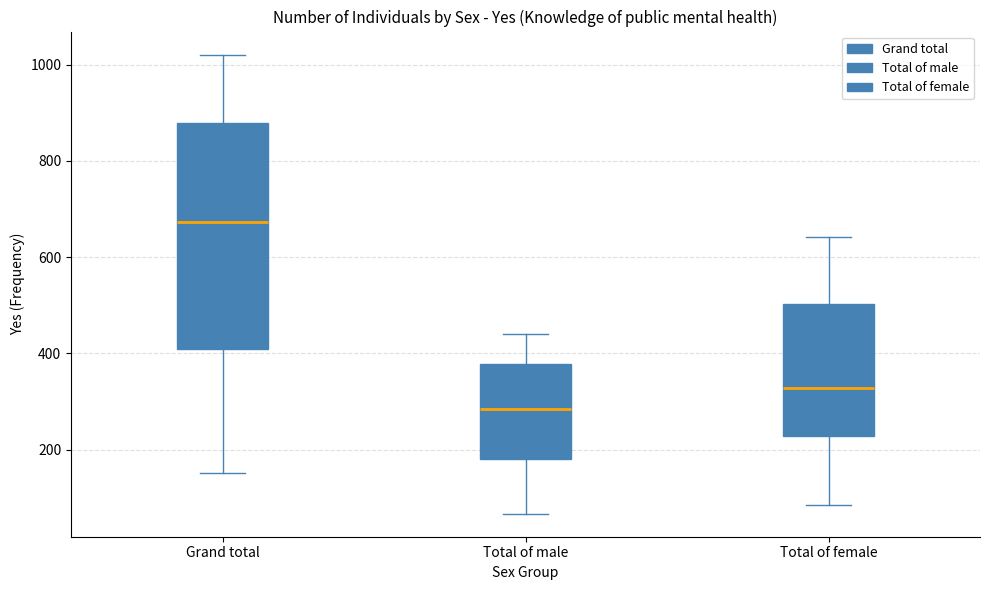

Reading left to right, transcribe this box plot: for each box, give where its median line is, the range the box spans, and where its two whiskers end, as read against the y-axis. The values are not printed on the chart, so give them approximately, as read against the axis.

Grand total: median 680, box 400 to 880, whiskers 160 to 1020
Total of male: median 280, box 180 to 380, whiskers 60 to 440
Total of female: median 320, box 220 to 500, whiskers 80 to 640